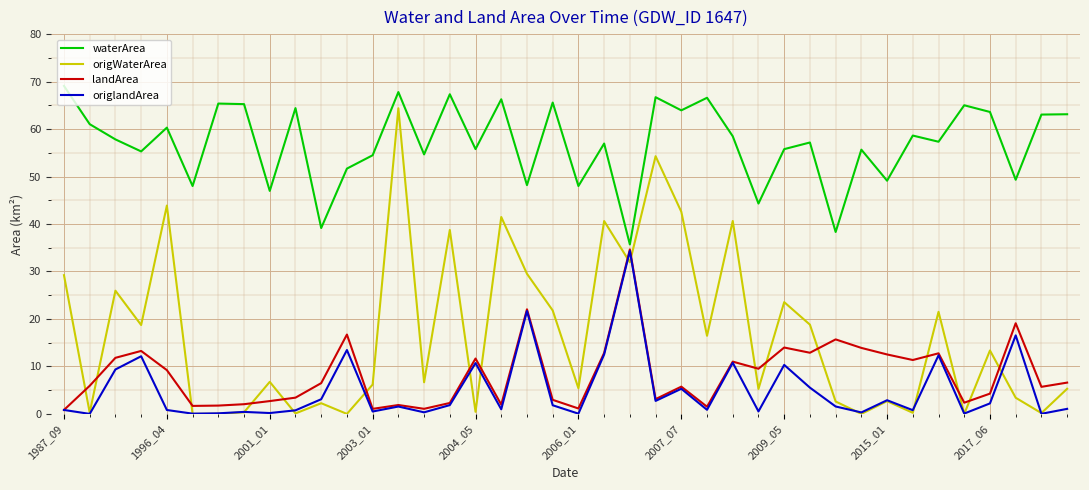

Which series has the largest total across all categories?

waterArea